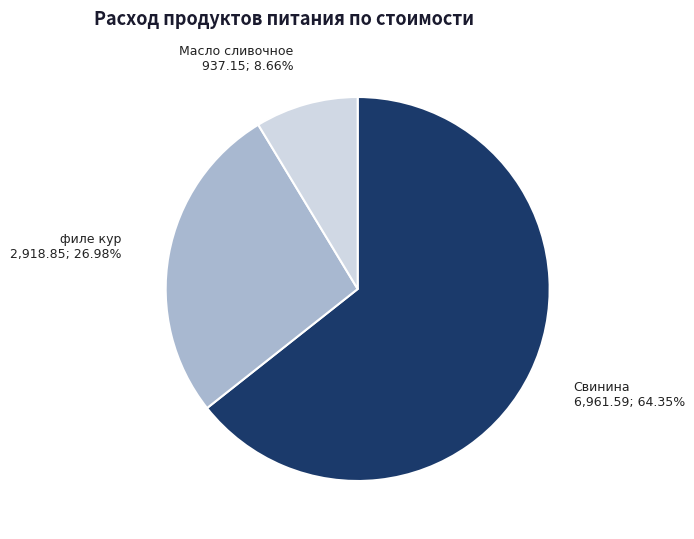

Rank the categories by value from lowest to highest.

Масло сливочное, филе кур, Свинина